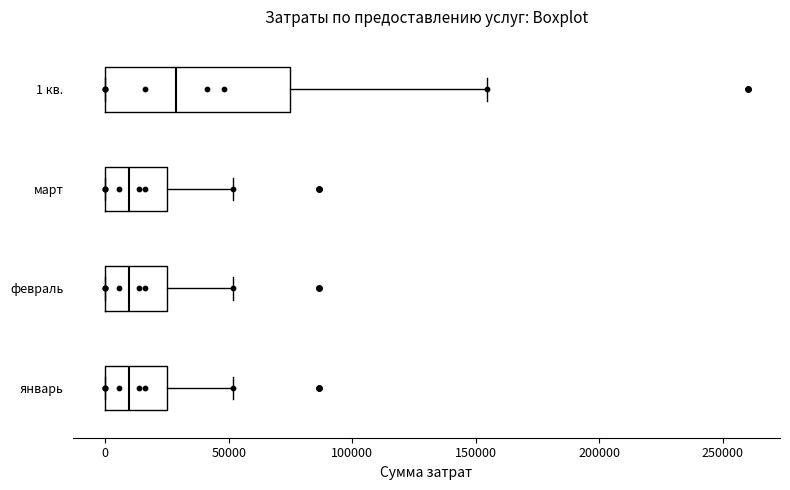

Which box's median line is the furthest to the right?

1 кв.